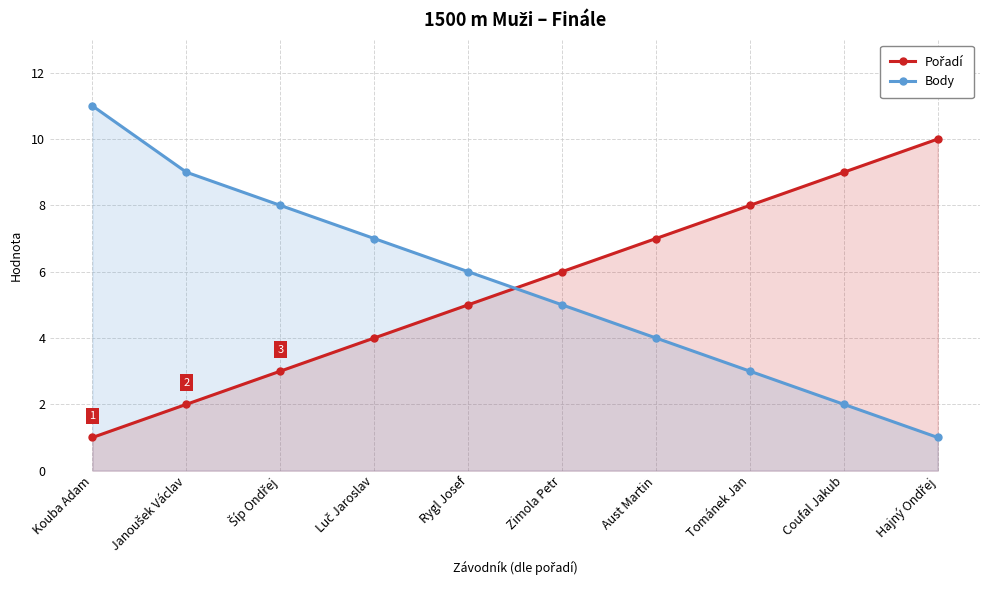

How many lines are shown in the chart?

2